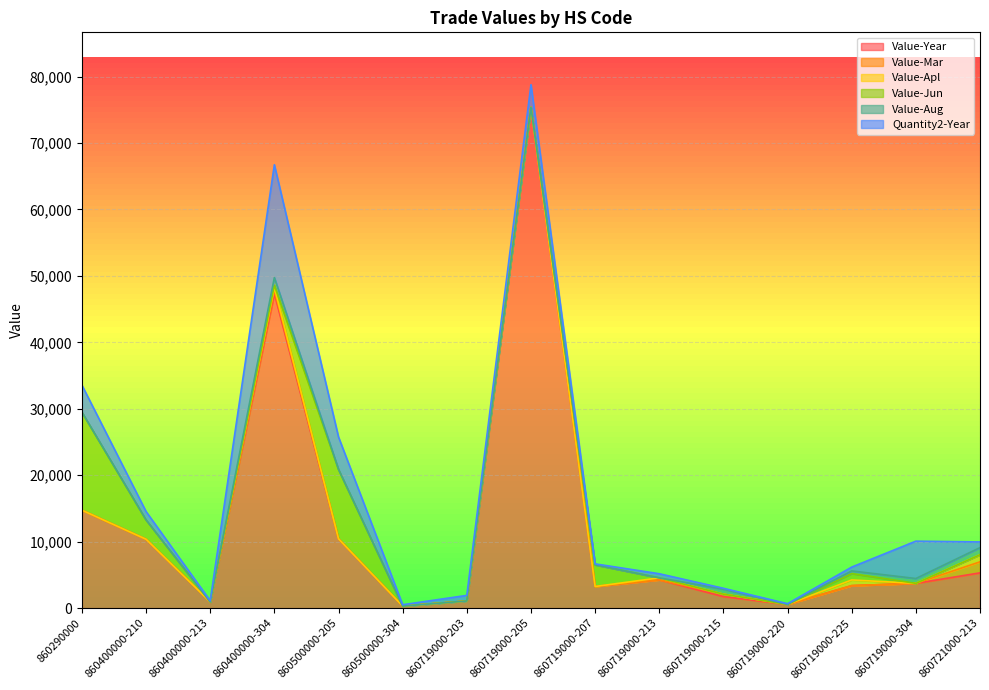

True or false: Value-Apl and Value-Jun intersect in this chart.

True